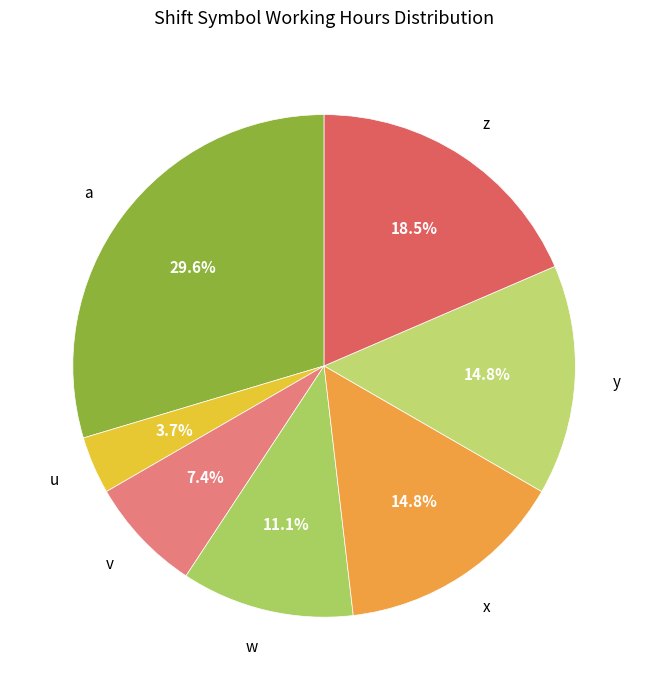

Does any single category account for the majority?

No